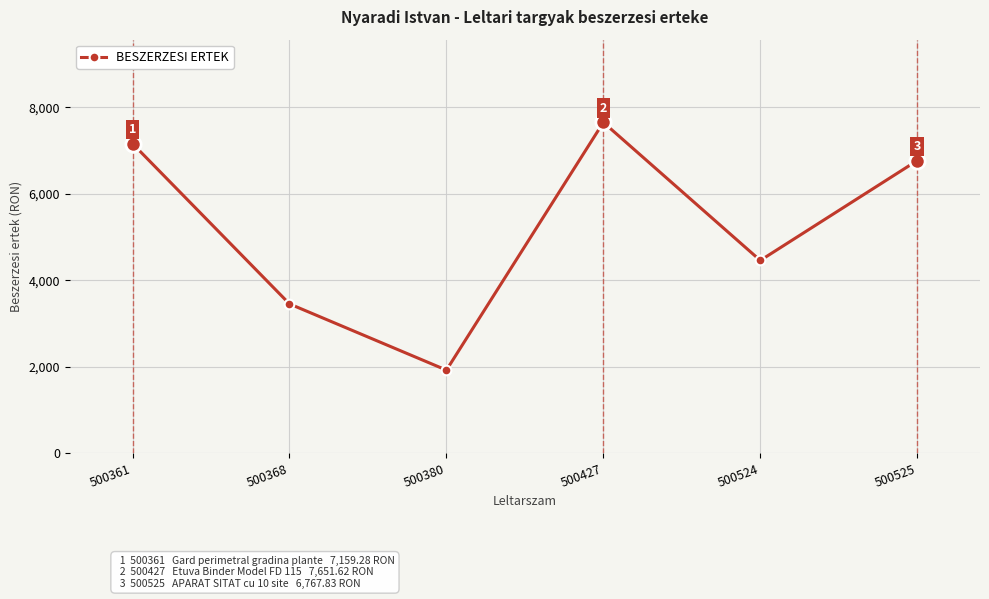

What is the smallest value displayed?

1920.6